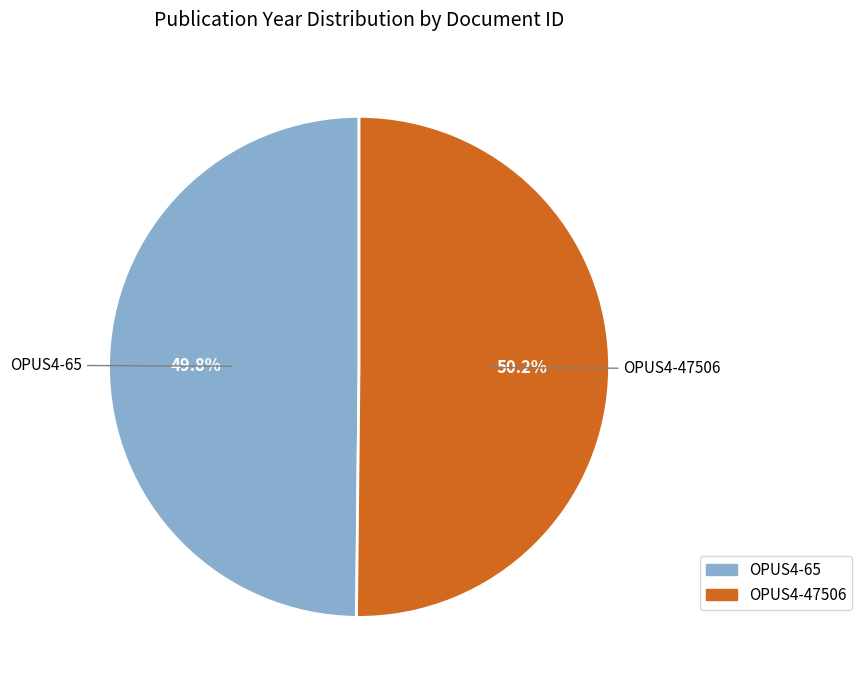

What is the ratio of the value at OPUS4-65 to the value at OPUS4-47506?

1.0